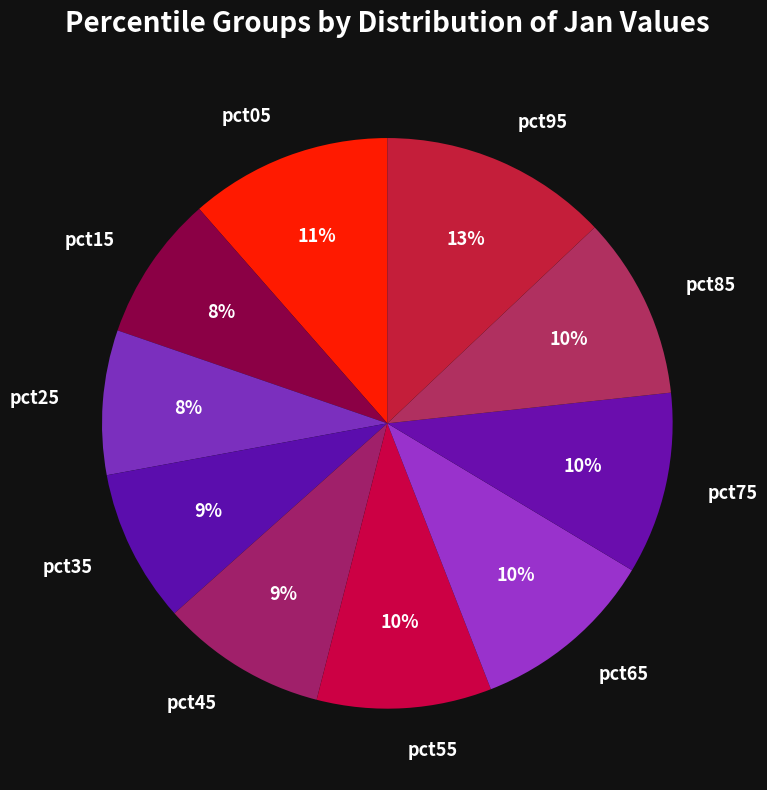

Is there a majority slice in this chart?

No